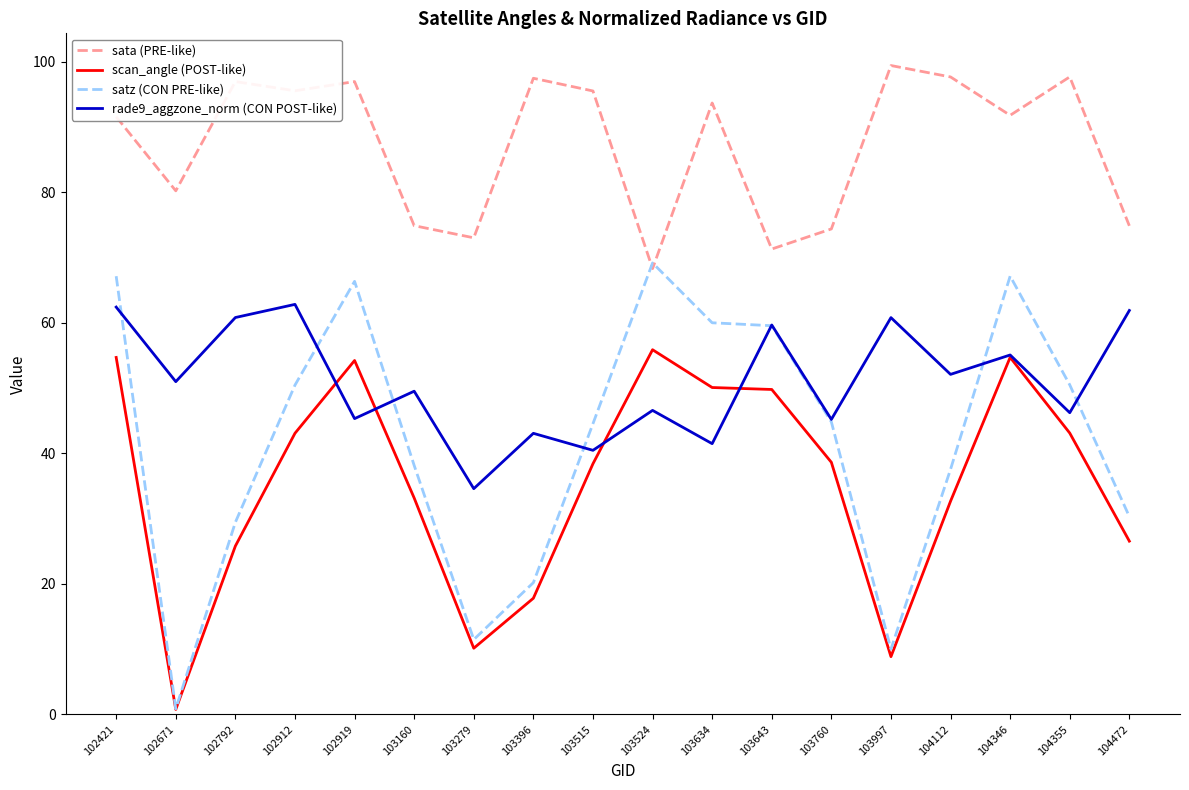

The scan_angle (POST-like) series shows 38.4 at 103515. True or false?

True